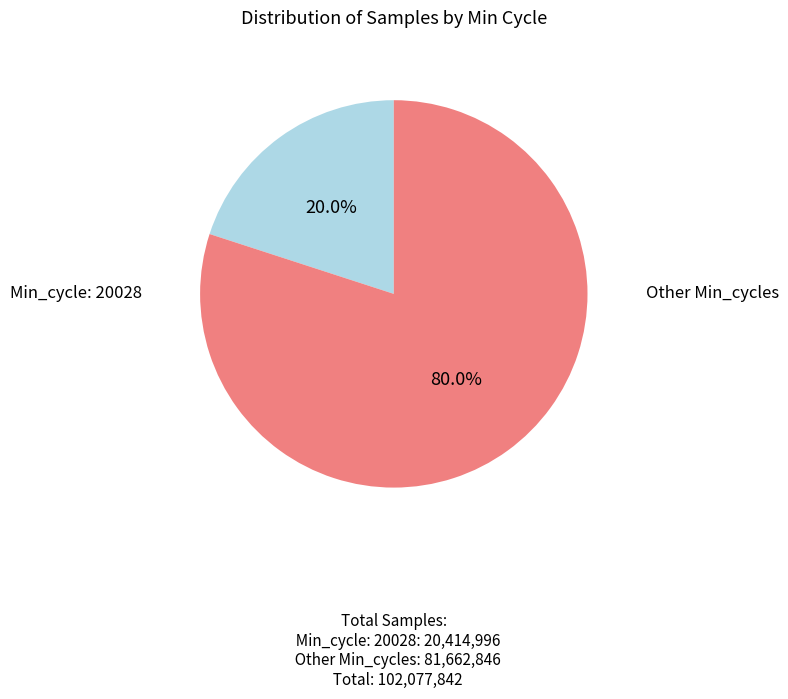

Is there any slice that represents more than half of the pie?

Yes